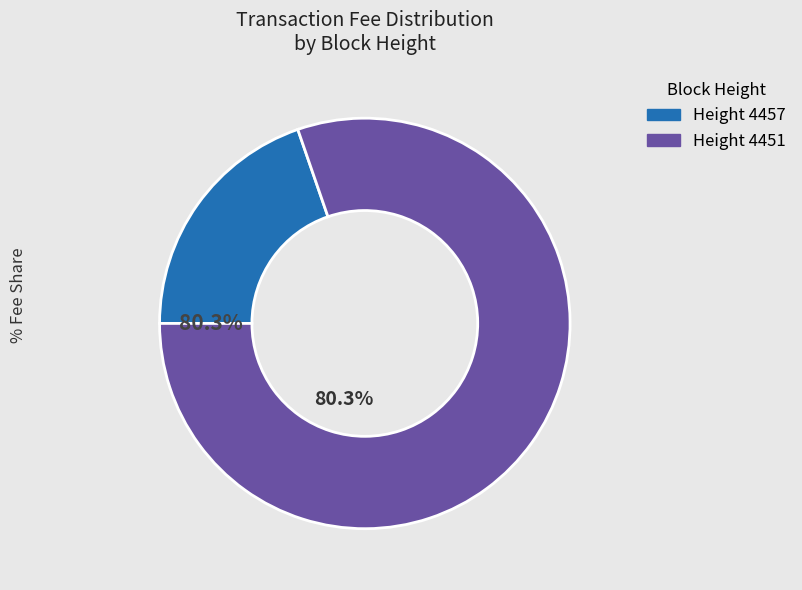

How many segments does this pie chart have?

2